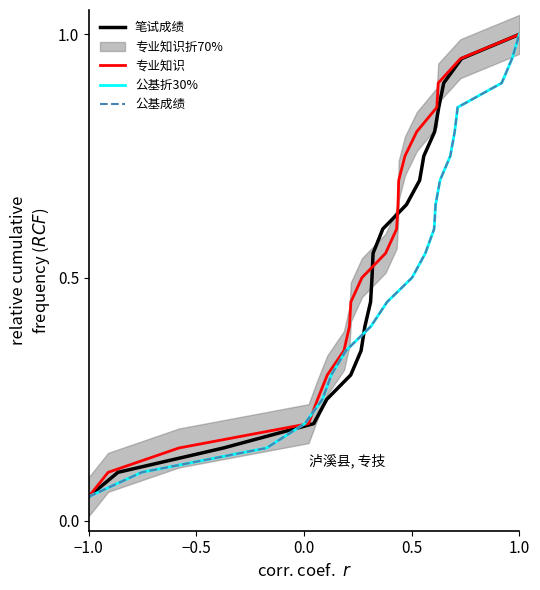

What is the highest value of the 公共基础知识成绩折30% series?

1.0